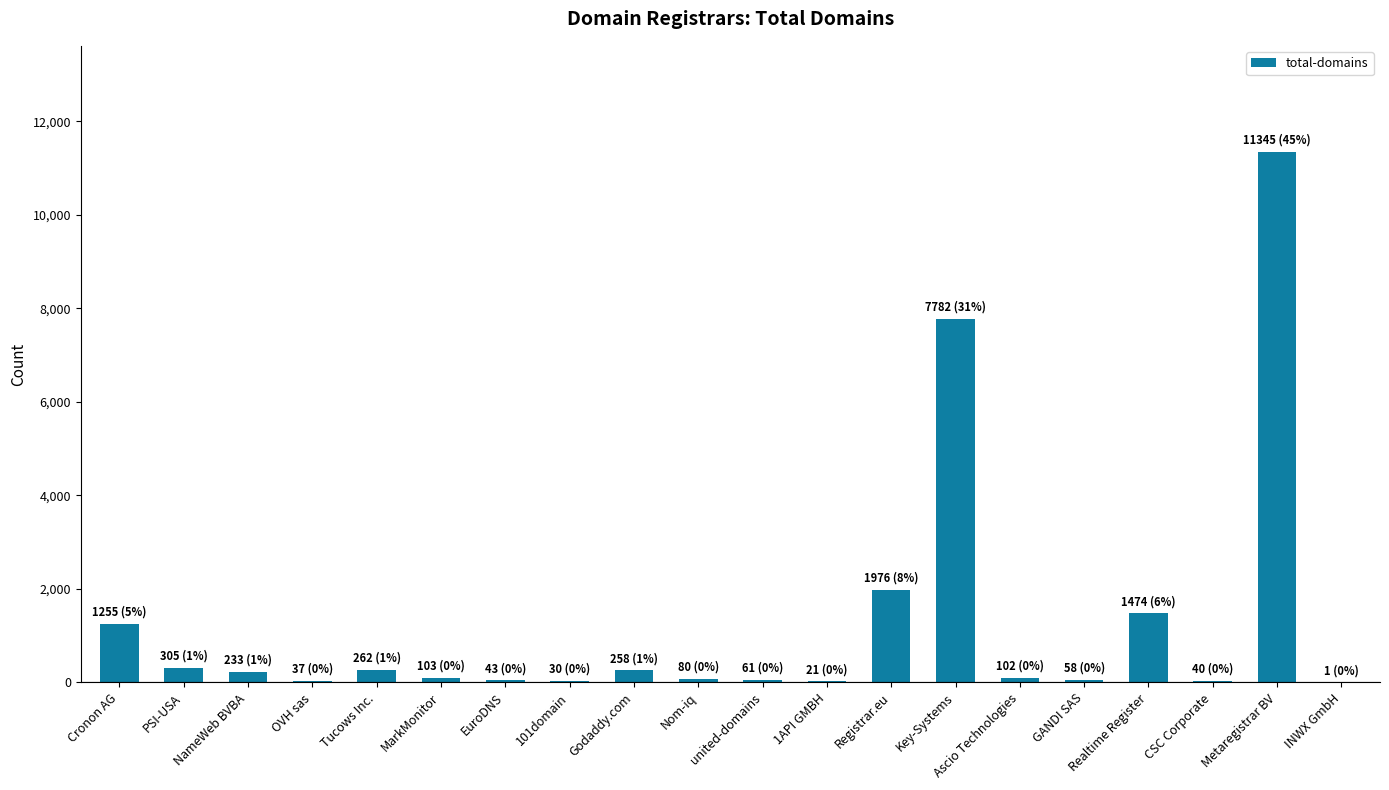

Where is the data nearest to the value 5673?

Key-Systems